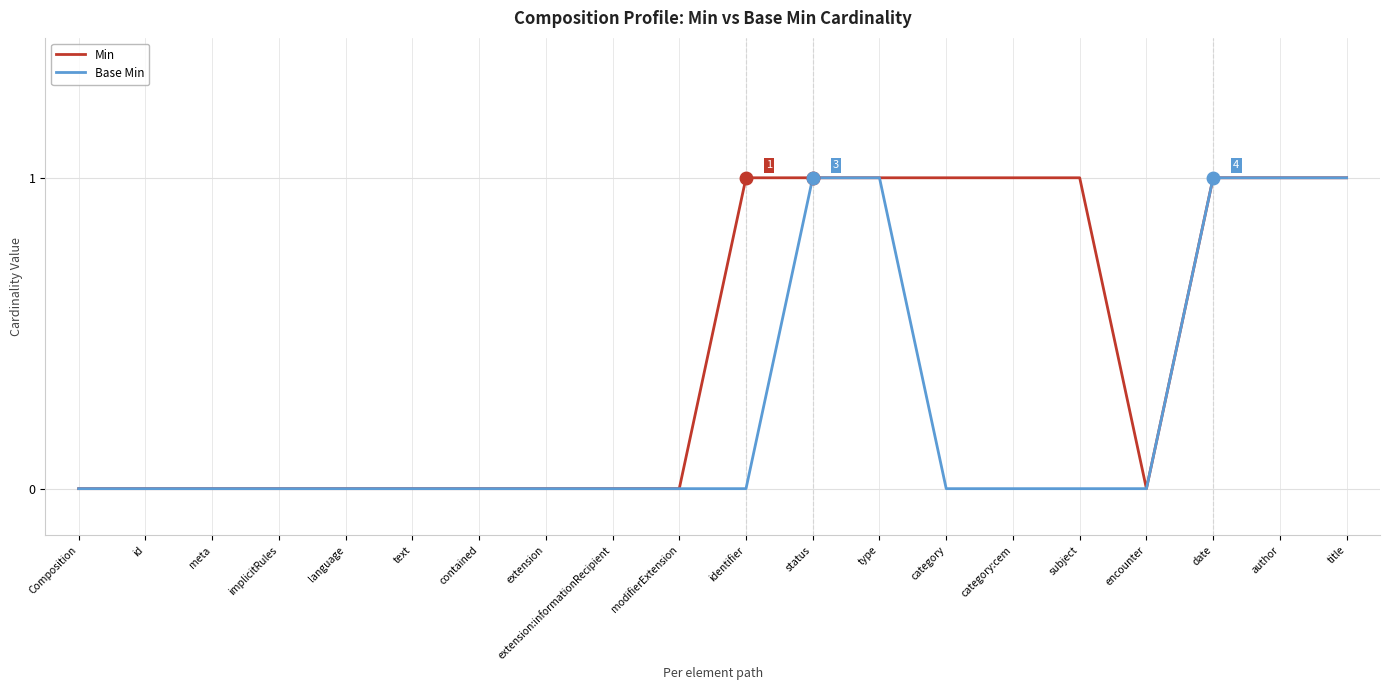

What is the sum of all Min values?

9